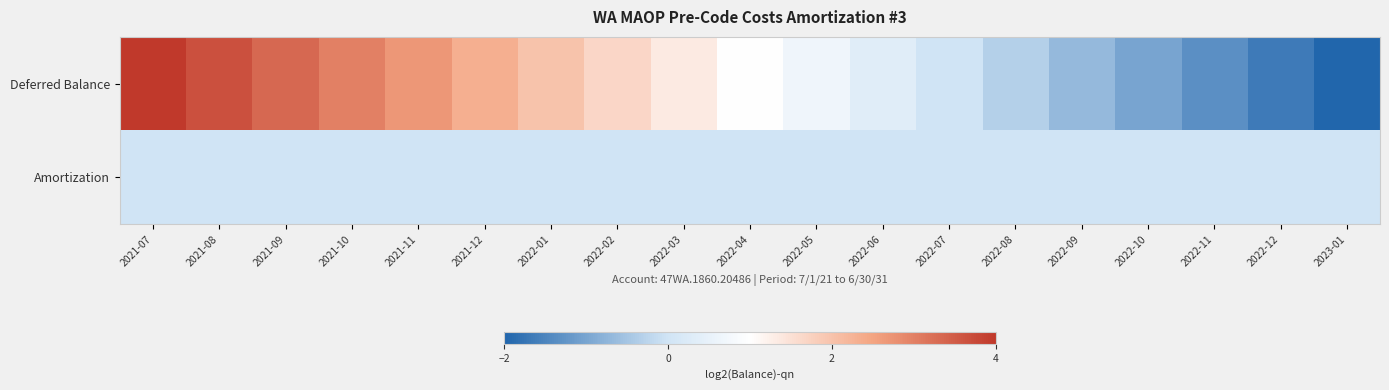

Which series has the widest spread of values?

Deferred Balance